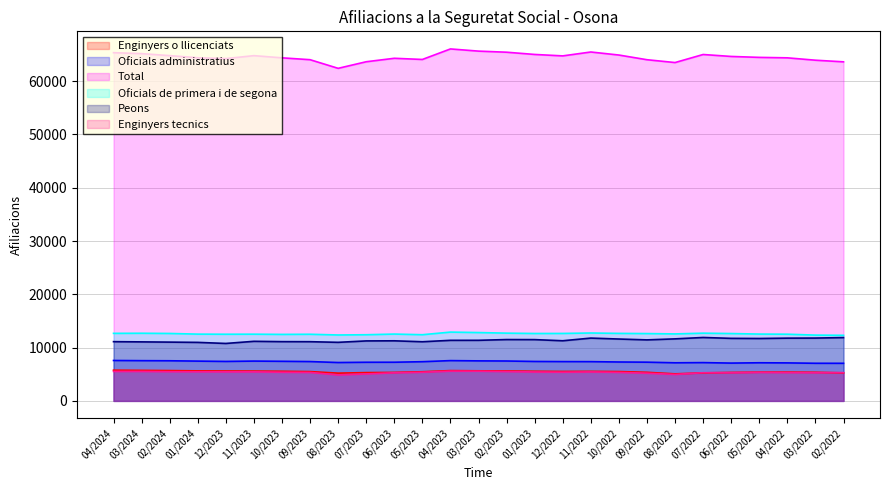

Count the number of data series in this chart.

6